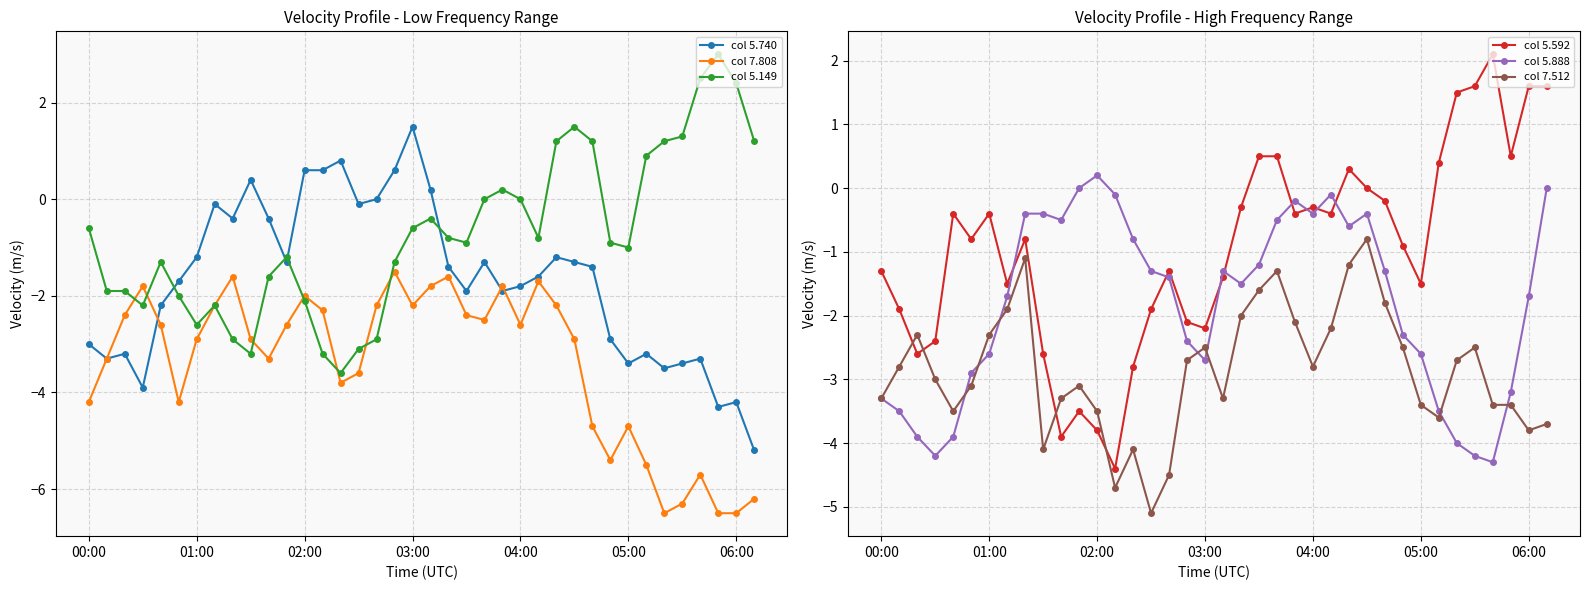

At which category is the sum across all series the highest?

26